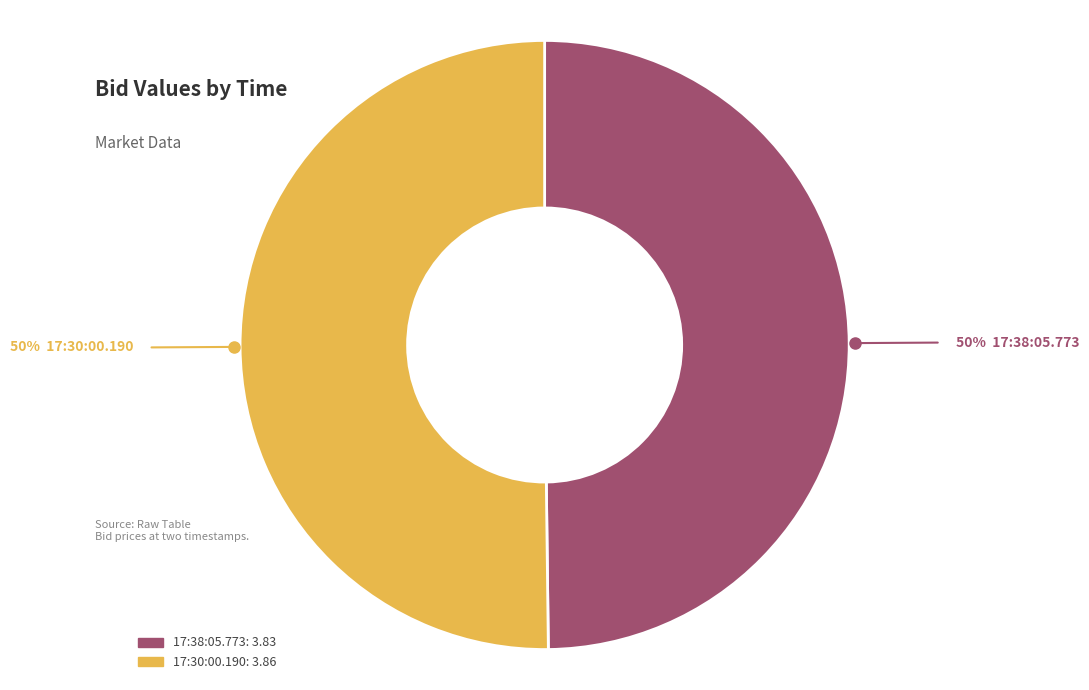

What percentage is the 17:30:00.190 slice, to the nearest percent?

50%